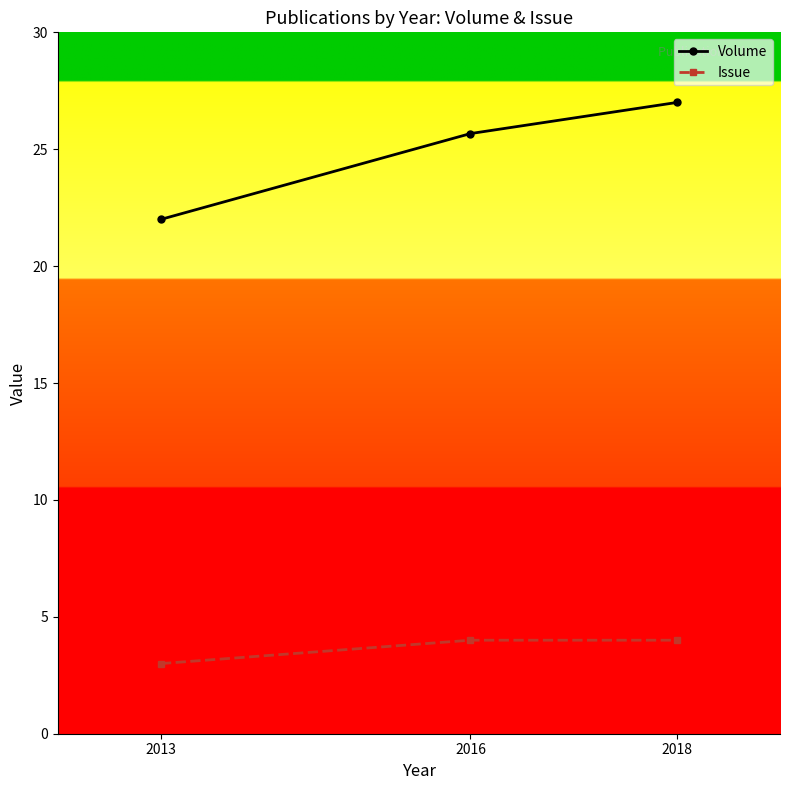

What is the sum of all Volume values?

74.7